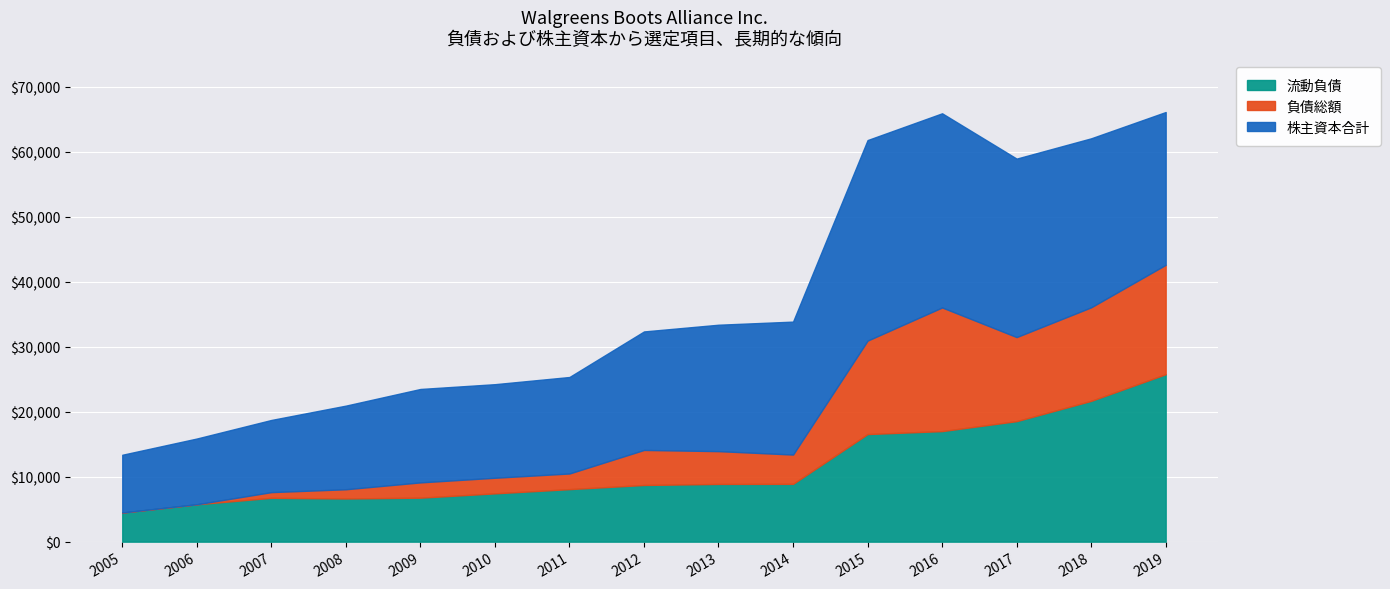

The 負債総額 series shows 19028 at 2016. True or false?

True